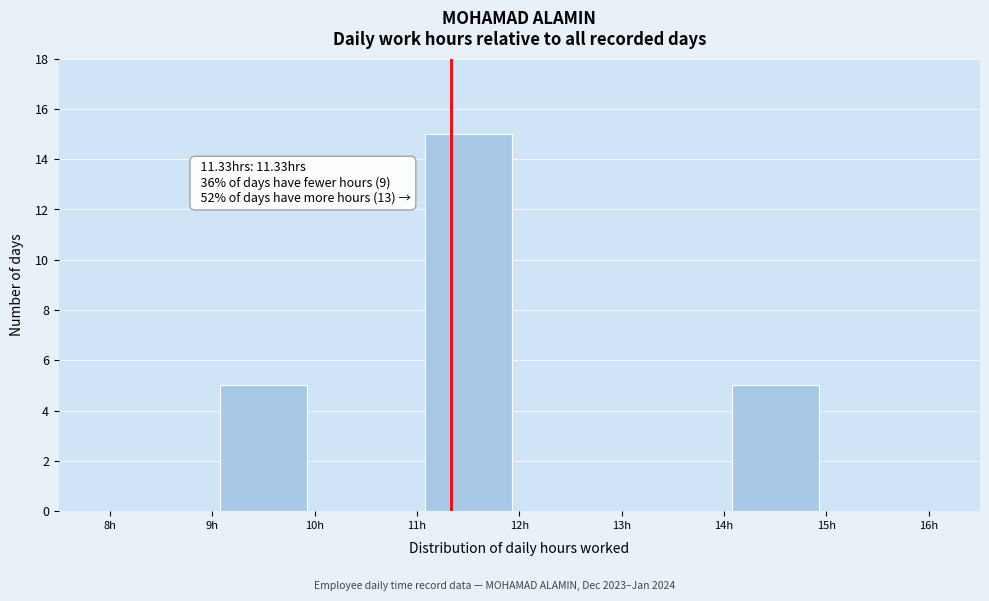

Over which range of the x-axis is the bar tallest?

11 to 12